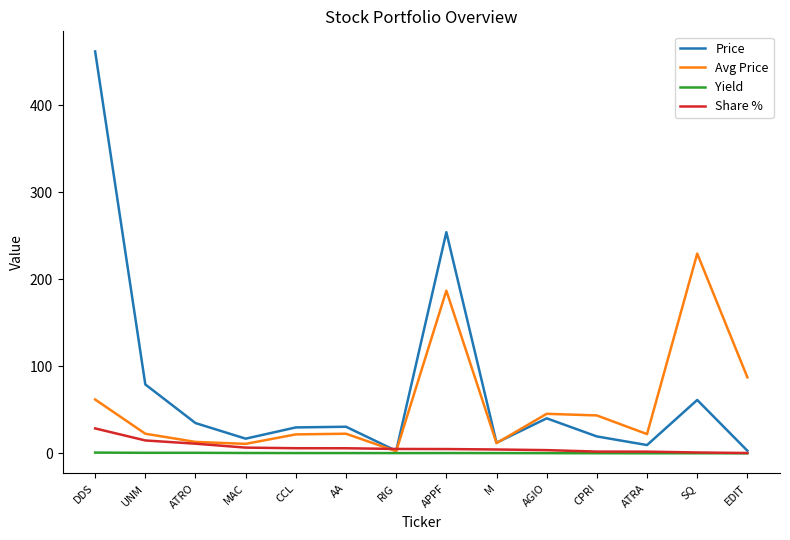

True or false: Price has a value of 16.6 at MAC.

True